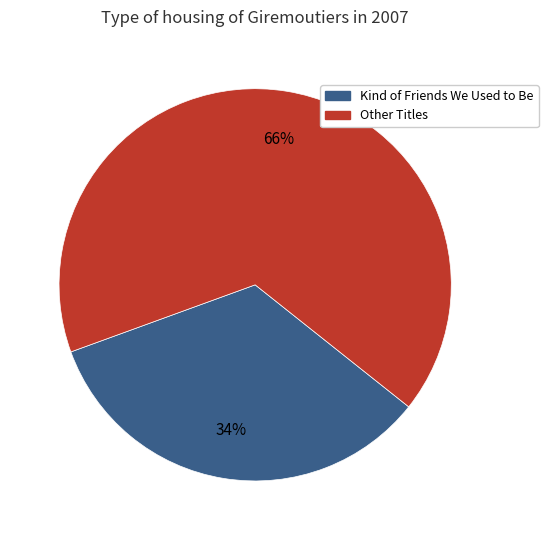

To the nearest percent, what is the average slice percentage?

50%